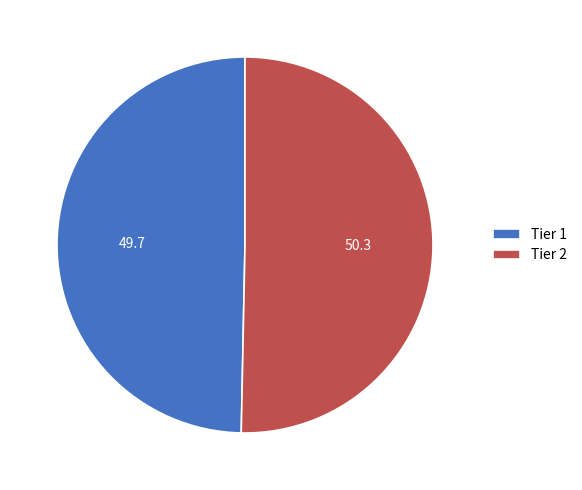

Is the sum of Tier 2 and Tier 1 greater than half?

Yes